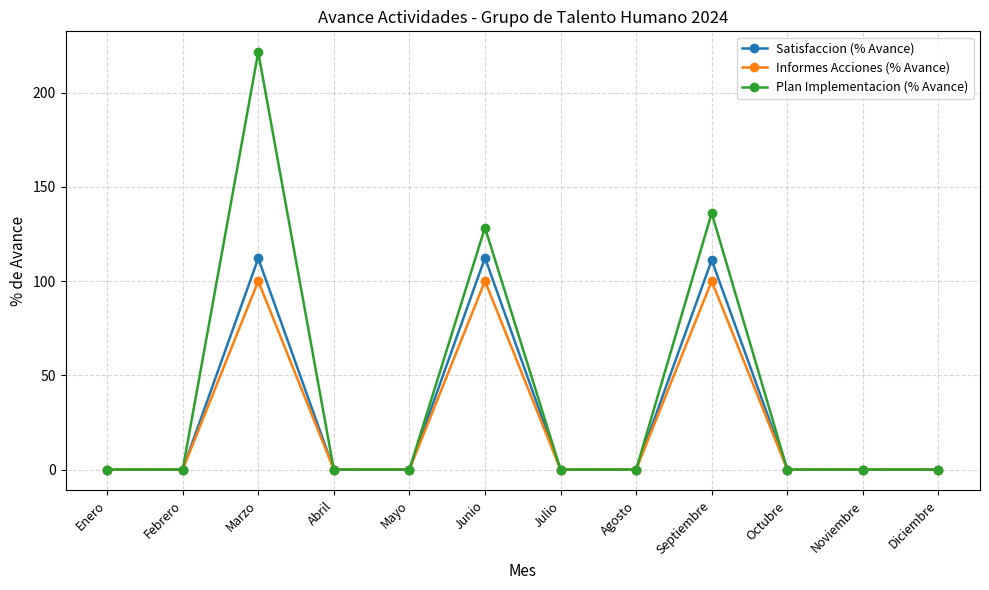

The value of Satisfaccion (% Avance) at Febrero is 0.0. True or false?

True